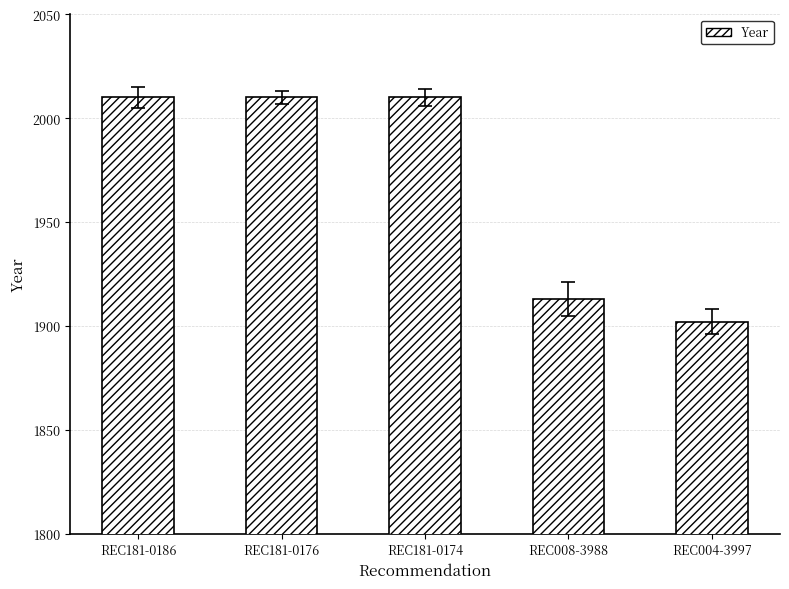

What is the difference between the second highest and minimum values?

108